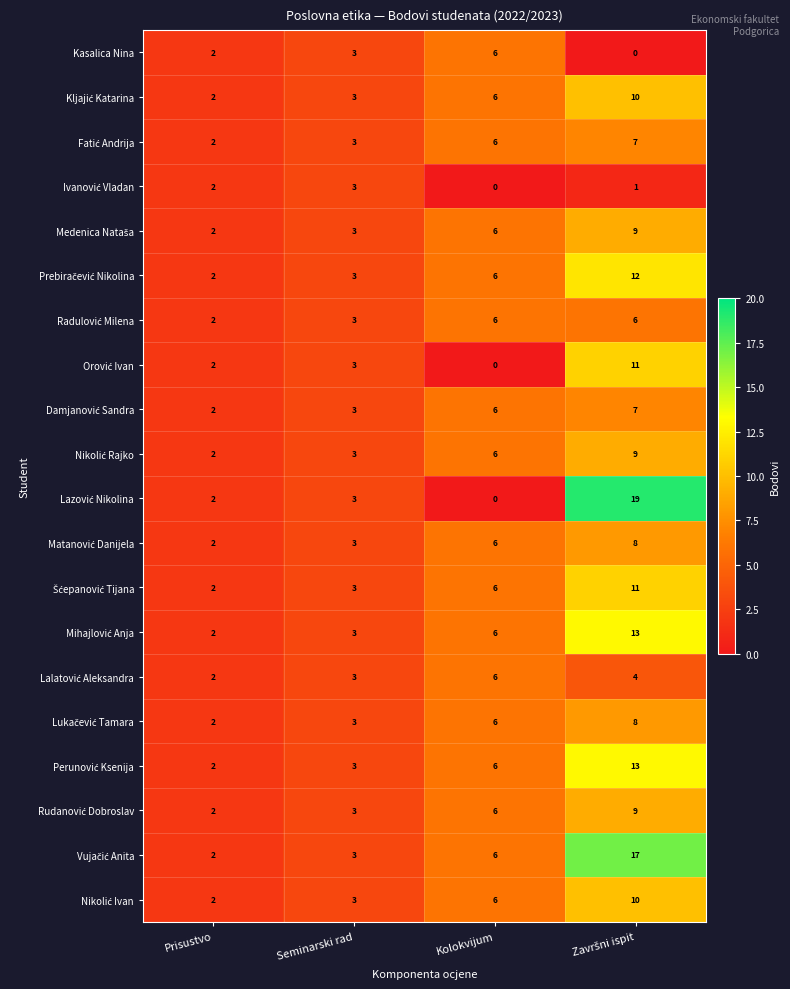

What is the total value across all series at Prisustvo?

40